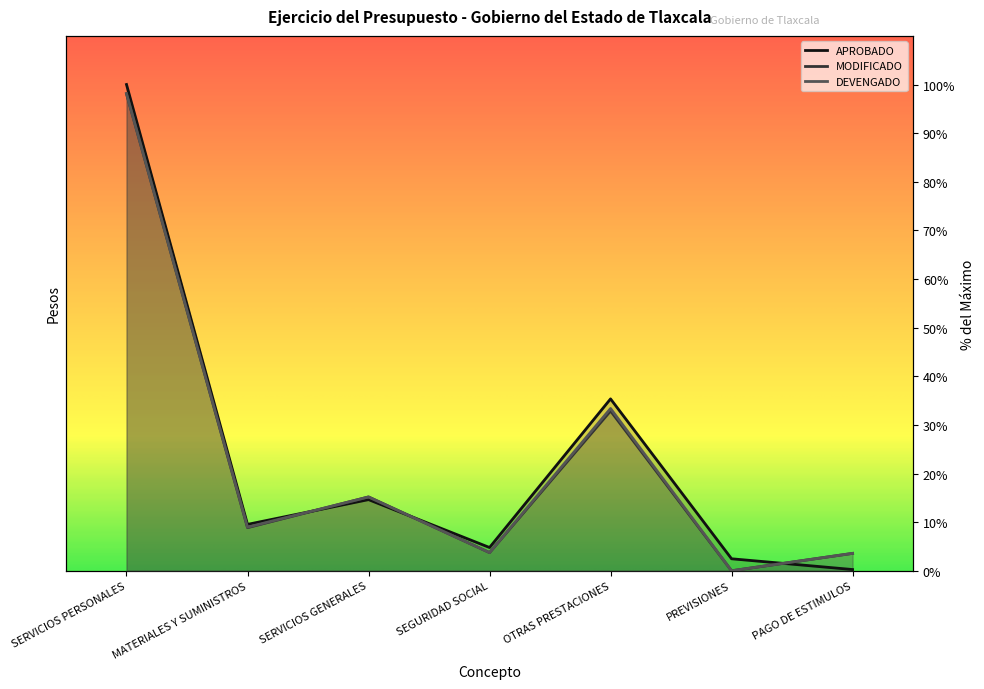

What is the average value of the MODIFICADO series?

23.2